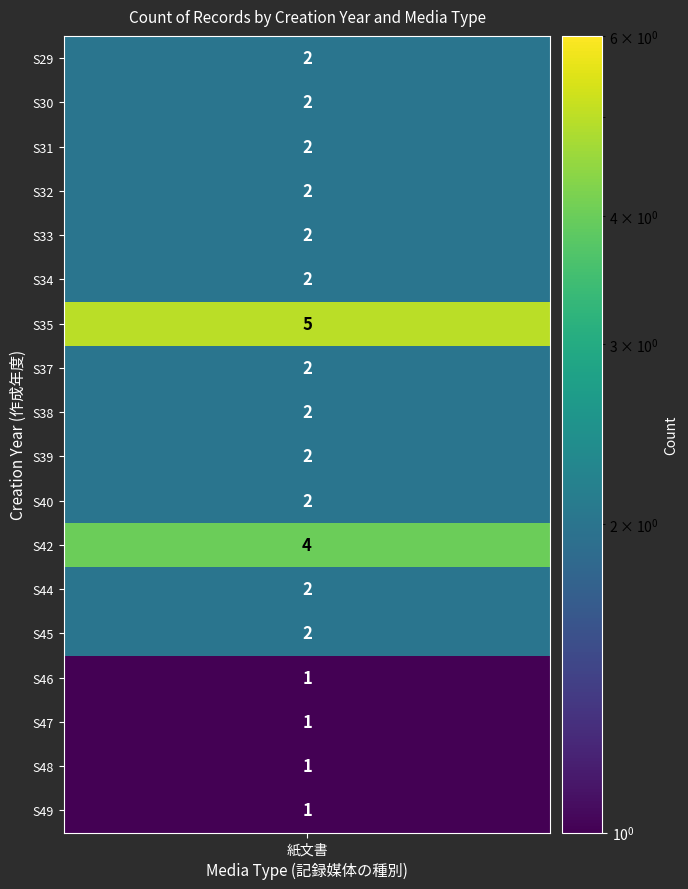

Read the value at S34.

2